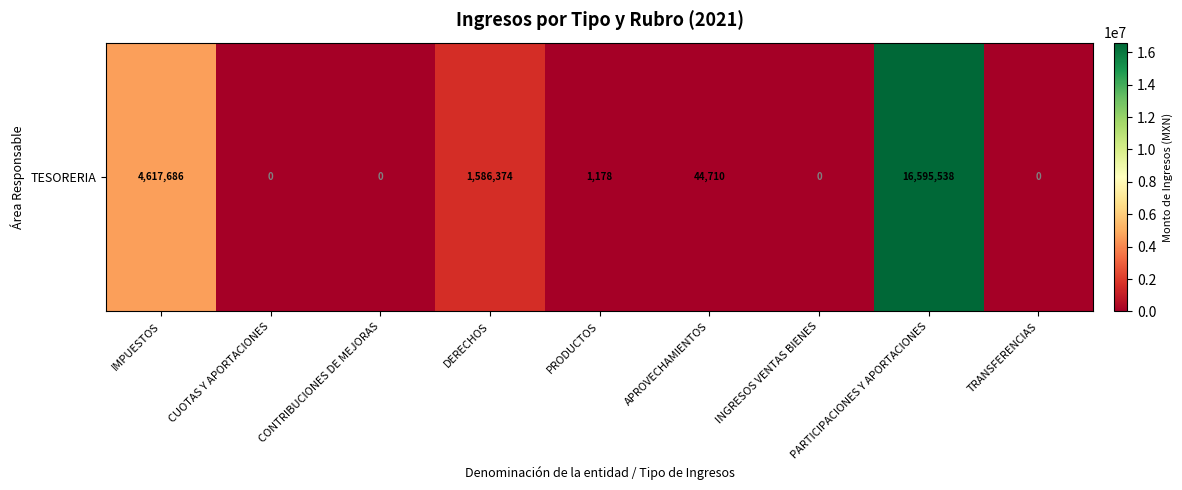

Rank the categories by value from lowest to highest.

CUOTAS Y APORTACIONES, CONTRIBUCIONES DE MEJORAS, INGRESOS VENTAS BIENES, TRANSFERENCIAS, PRODUCTOS, APROVECHAMIENTOS, DERECHOS, IMPUESTOS, PARTICIPACIONES Y APORTACIONES